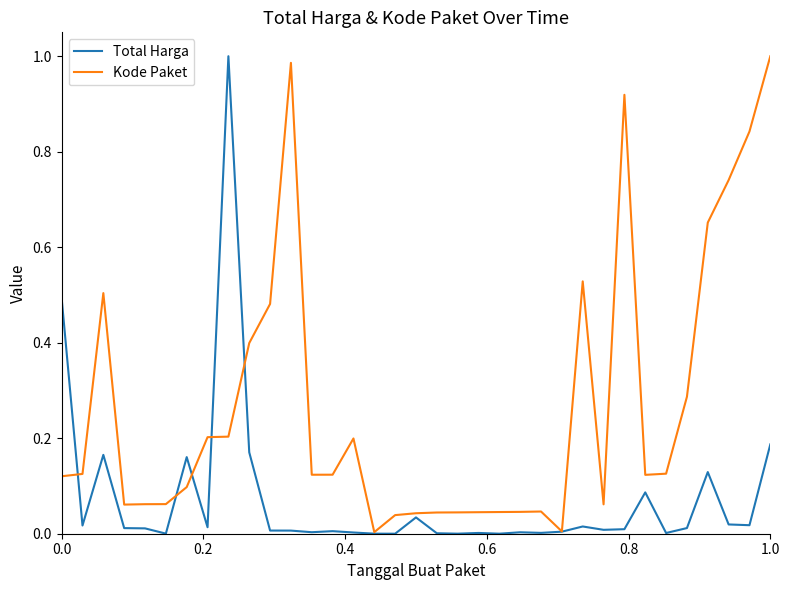

Which series has the largest total across all categories?

Kode Paket